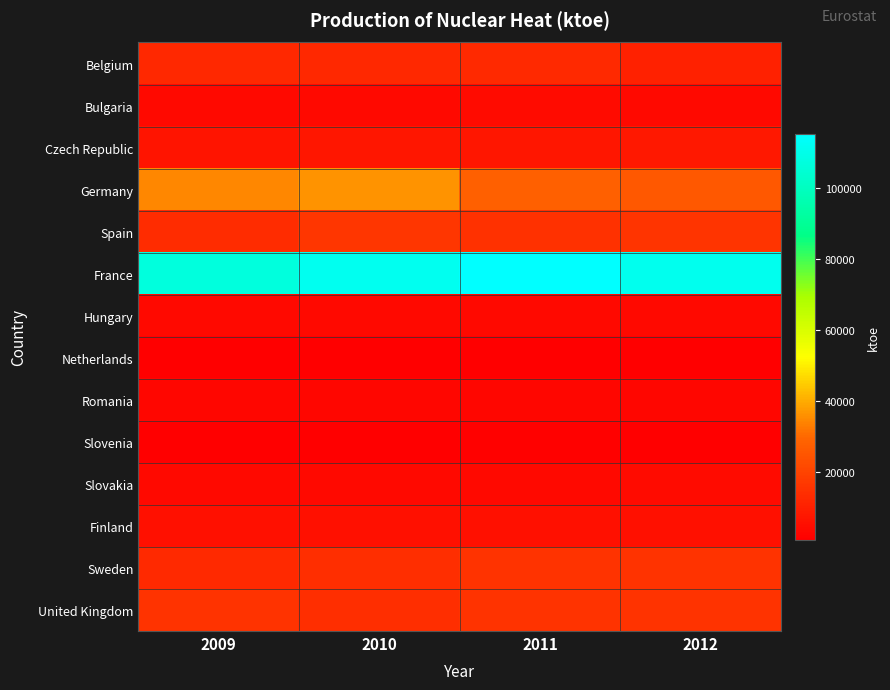

At 2009, list the series in order from largest to smallest.

France, Germany, United Kingdom, Spain, Sweden, Belgium, Czech Republic, Finland, Hungary, Bulgaria, Slovakia, Romania, Slovenia, Netherlands